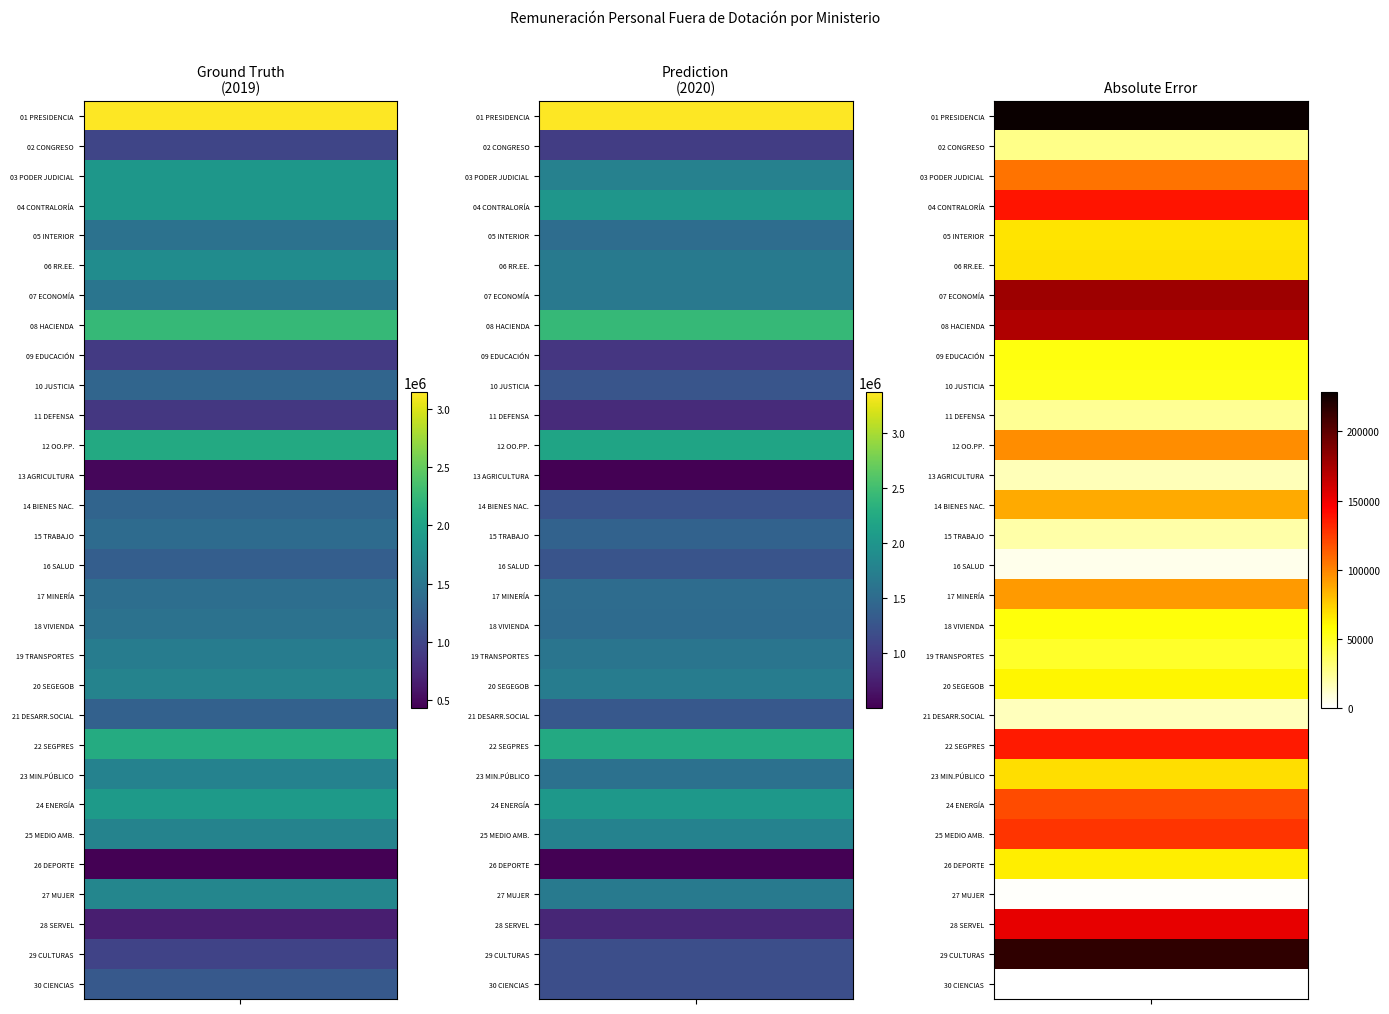

At 0, list the series in order from smallest to largest.

26 DEPORTE, 13 AGRICULTURA, 28 SERVEL, 11 DEFENSA, 09 EDUCACIÓN, 29 CULTURAS, 02 CONGRESO, 30 CIENCIAS, 16 SALUD, 21 DESARR.SOCIAL, 14 BIENES NAC., 10 JUSTICIA, 15 TRABAJO, 17 MINERÍA, 18 VIVIENDA, 05 INTERIOR, 07 ECONOMÍA, 19 TRANSPORTES, 23 MIN.PÚBLICO, 20 SEGEGOB, 25 MEDIO AMB., 27 MUJER, 06 RR.EE., 03 PODER JUDICIAL, 04 CONTRALORÍA, 24 ENERGÍA, 12 OO.PP., 22 SEGPRES, 08 HACIENDA, 01 PRESIDENCIA